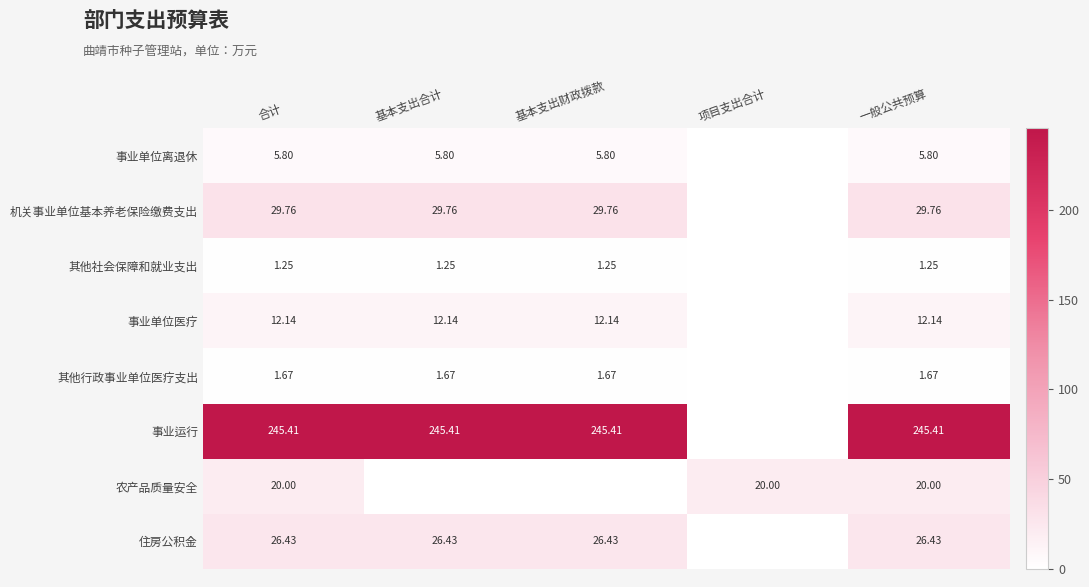

Which category has the lowest value across all series?

项目支出合计